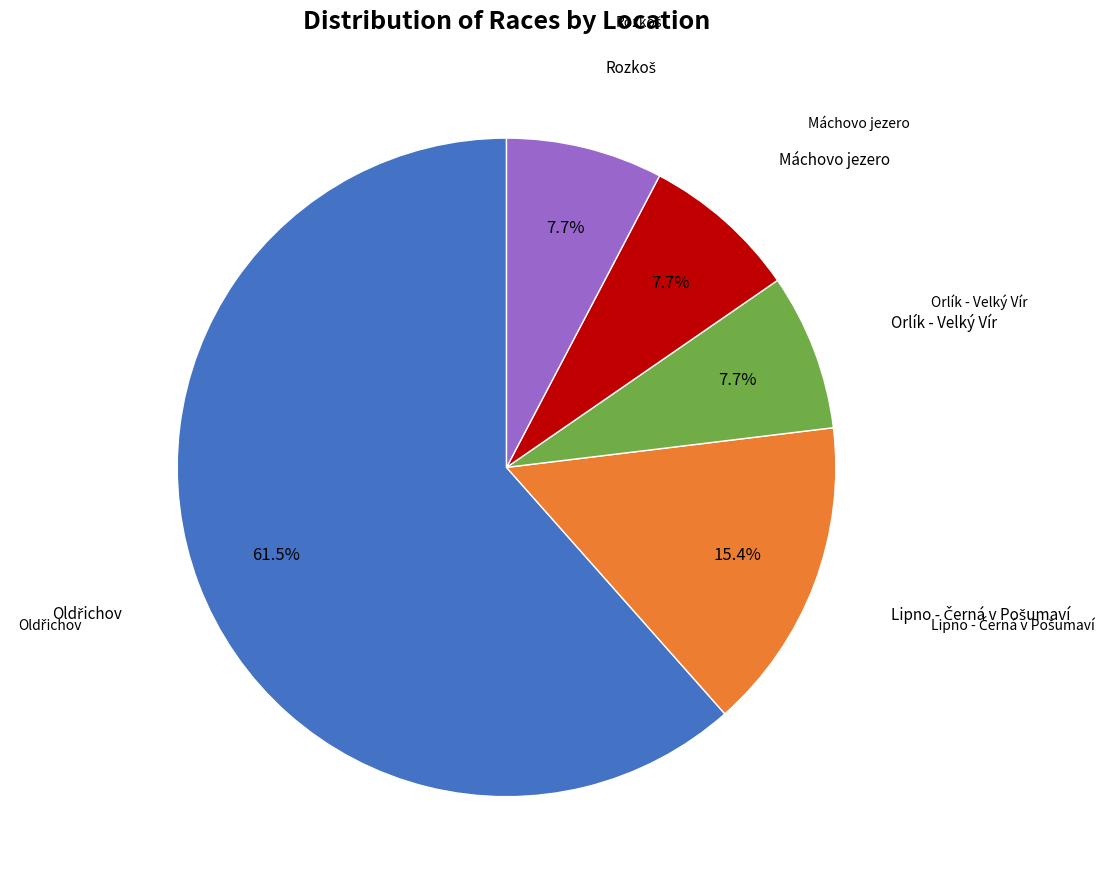

How many segments does this pie chart have?

5